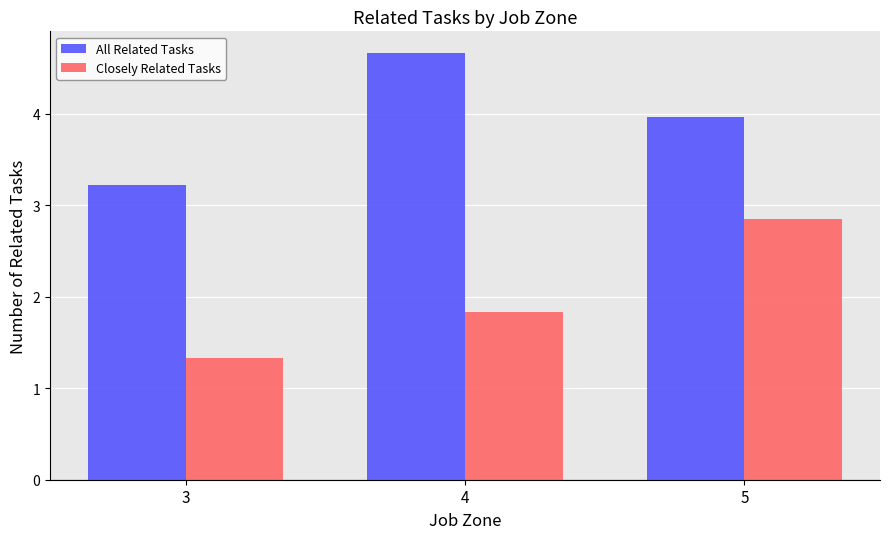

Reading left to right, transcribe all the data shown in this chart.

All Related Tasks: 3.2	4.7	4.0
Closely Related Tasks: 1.3	1.8	2.9